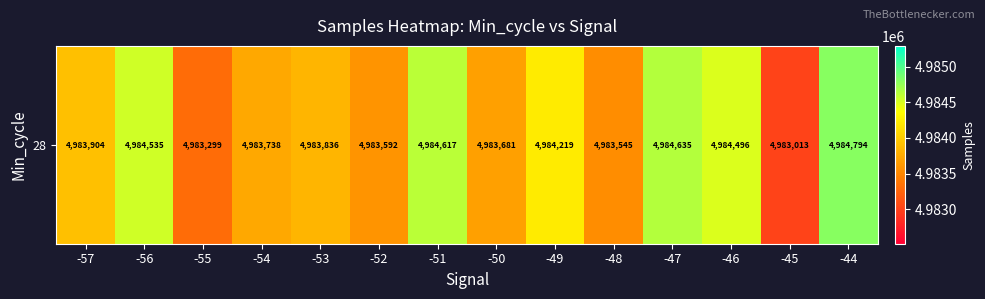

Count the number of categories in the chart.

14